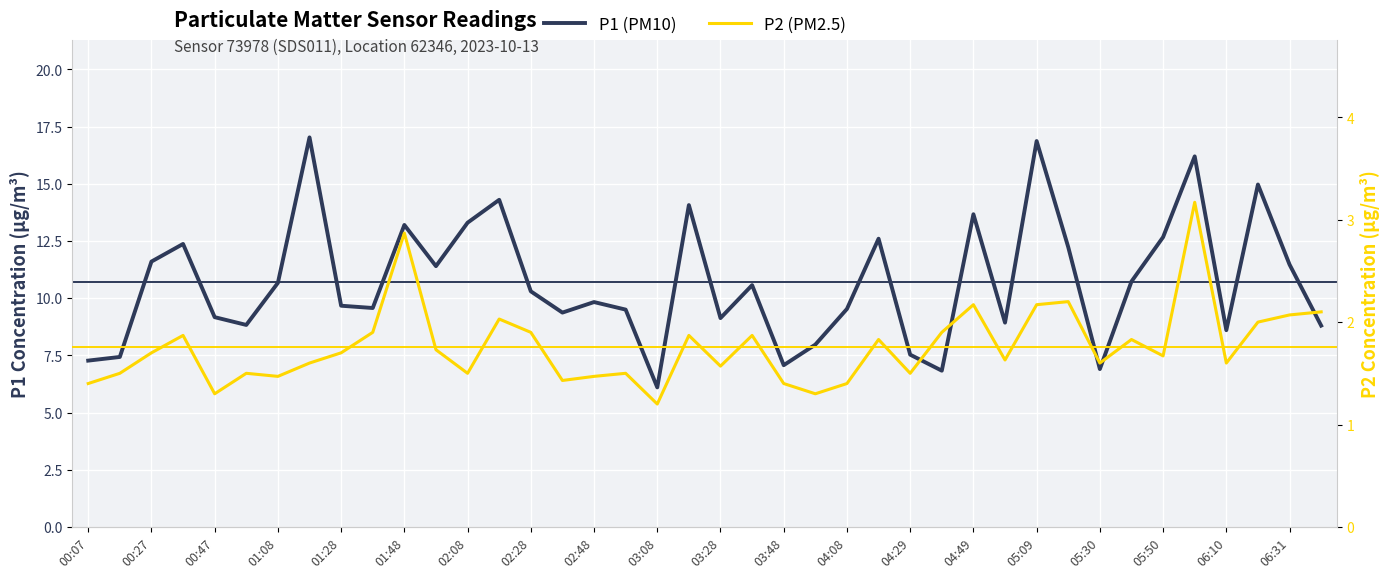

Where is P1 (PM10) nearest to the value 11?

33